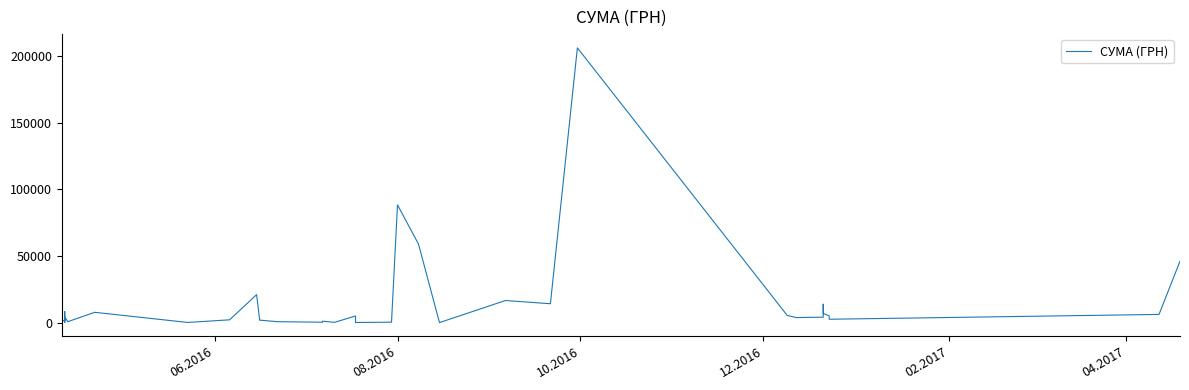

Is it true that the value at 34 is 18334.3?

False